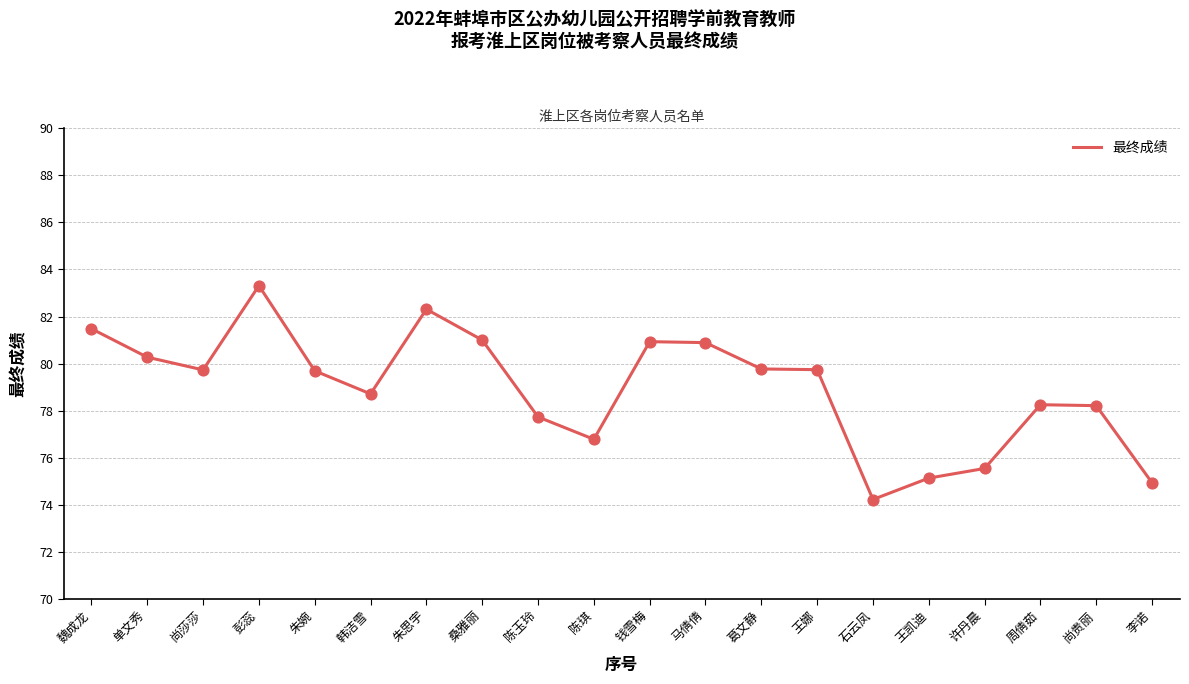

What is the change in value from 尚莎莎 to 陈玉玲?

-2.0